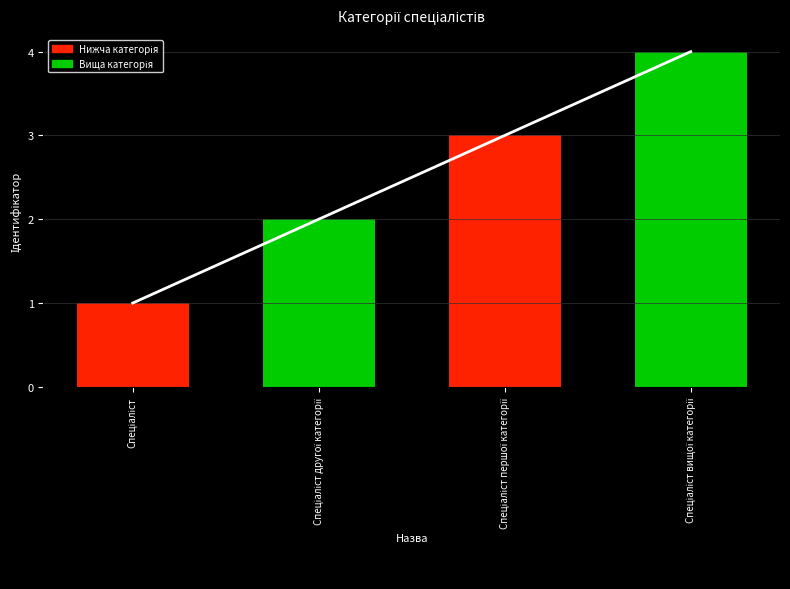

Which series has the largest total across all categories?

Лінія тренду